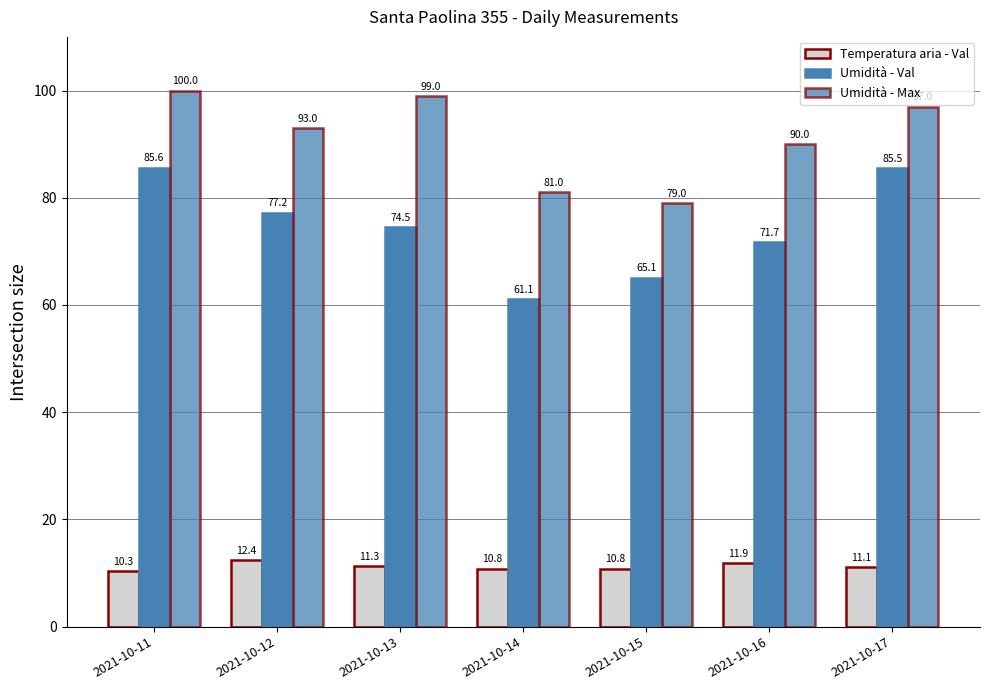

Are the bars horizontal?

No